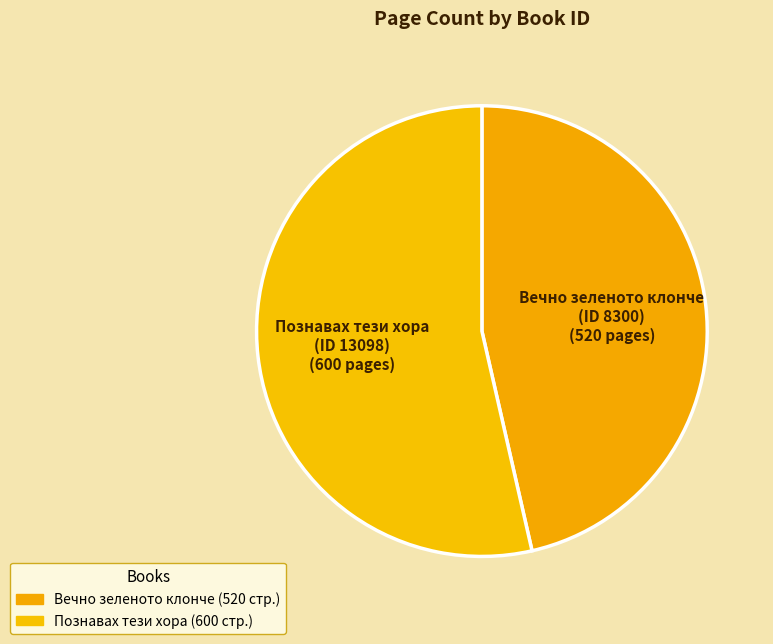

Count the number of slices in the pie.

2